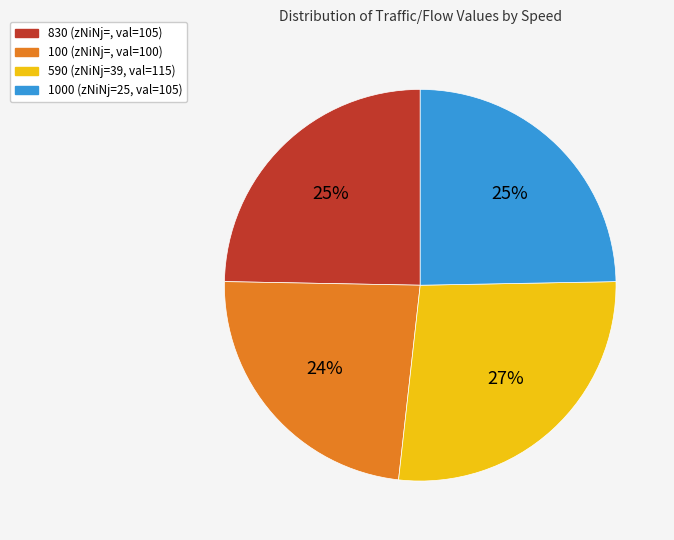

Is there any slice that represents more than half of the pie?

No